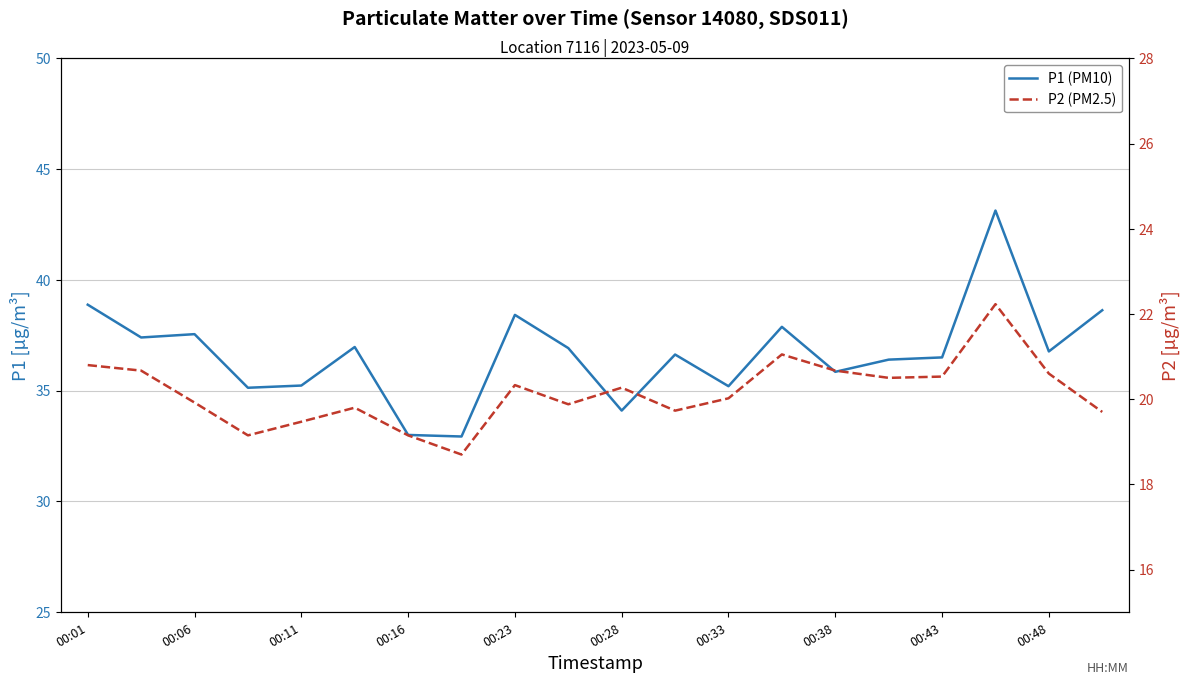

What is the greatest value displayed?

43.1